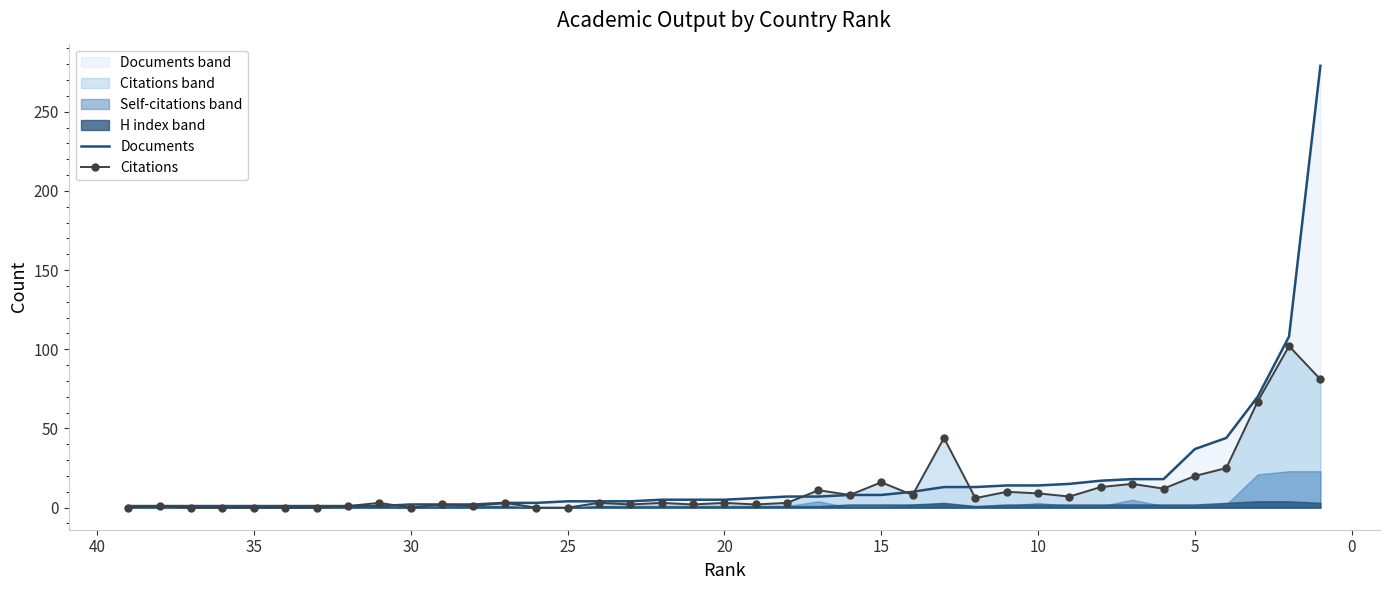

What is the average value of the Documents series?

19